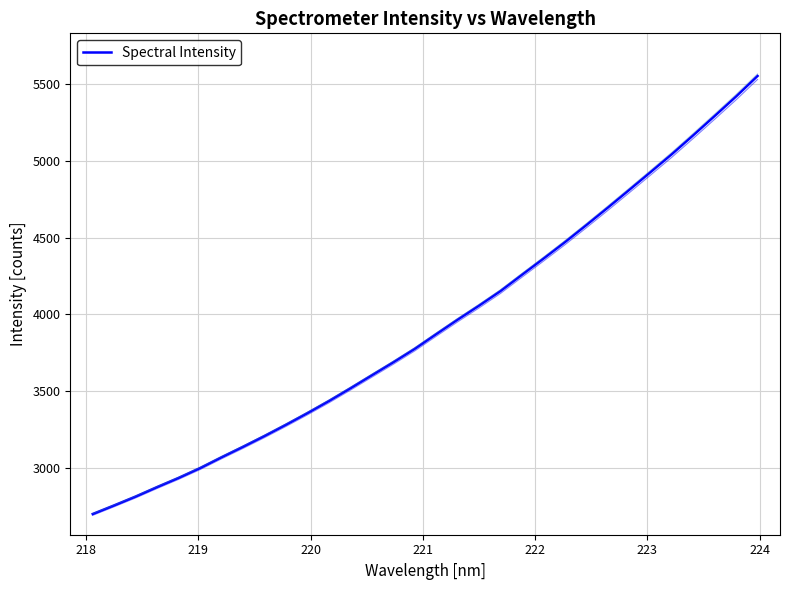

What is the difference between the maximum and minimum values?

2853.2